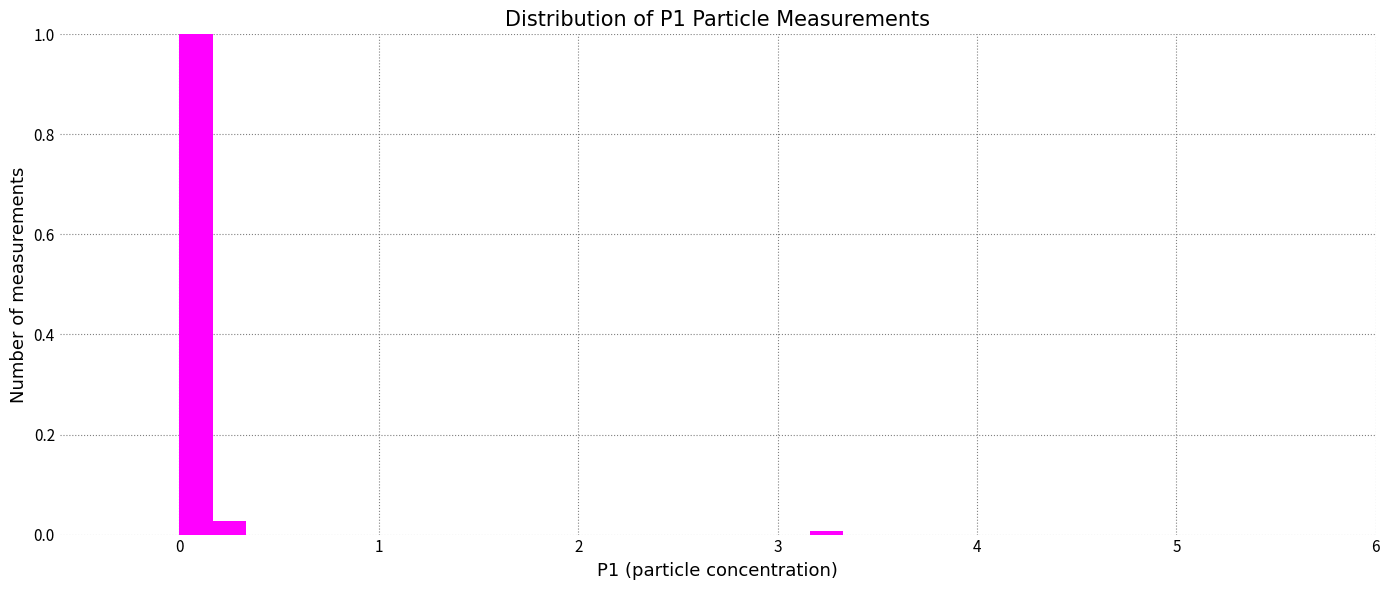

Around what value on the x-axis is the tallest bar? Give the approximate position of its centre, as read against the axis.

0.1